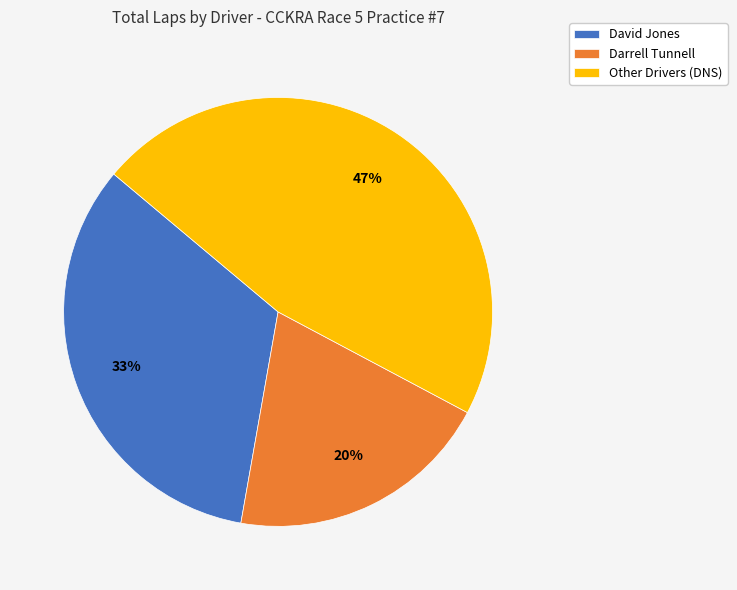

To the nearest percent, what is the average slice percentage?

33%